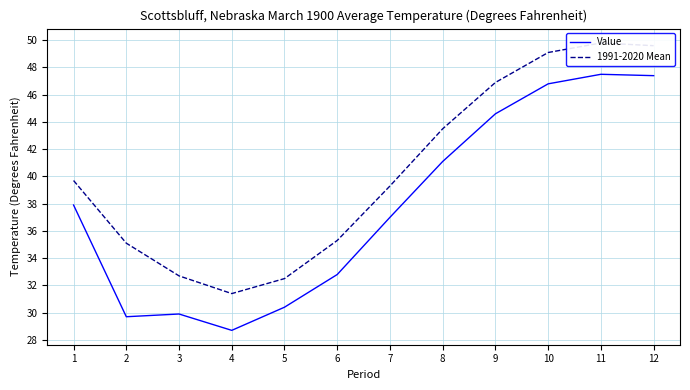

What is the difference between the highest and lowest values at 4?

2.7